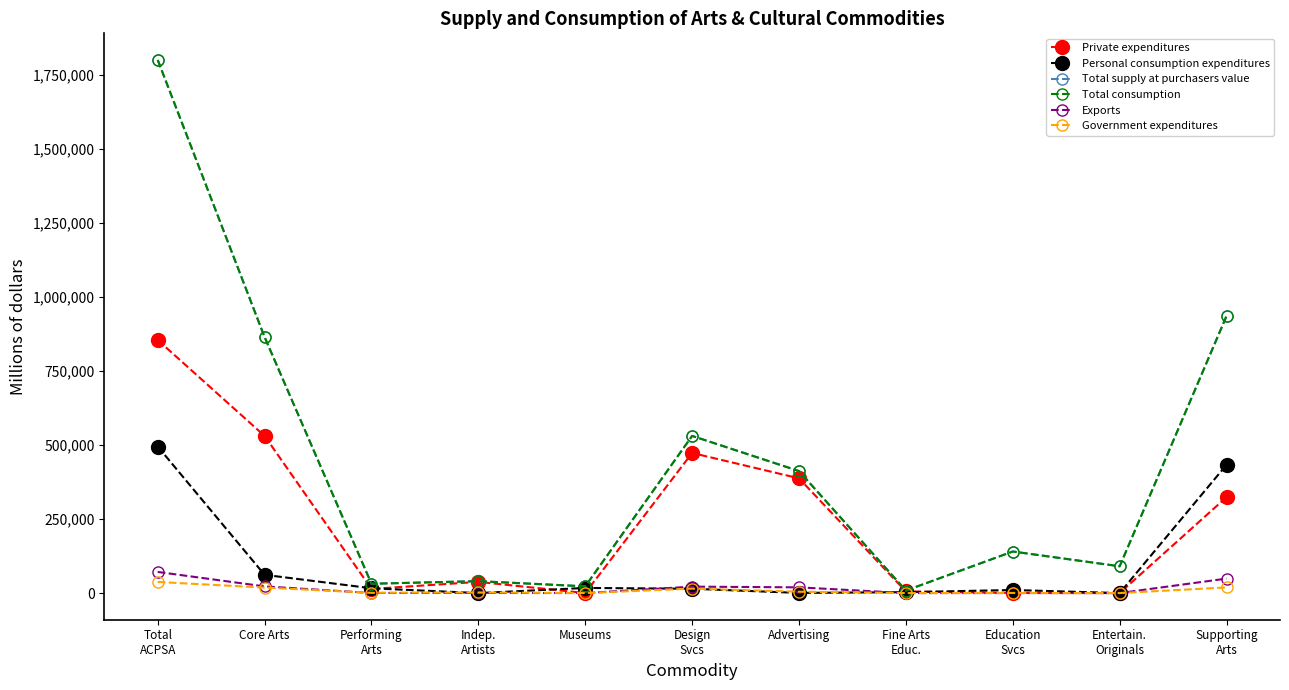

What is the difference between the maximum and minimum values in the Exports series?

71419